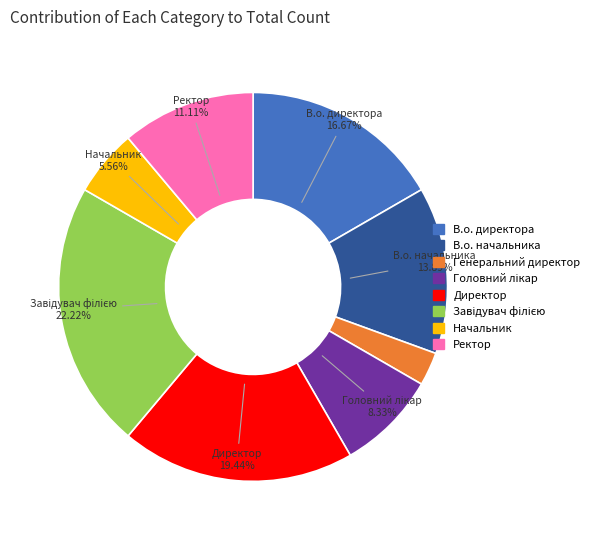

To the nearest percent, what is the difference between the largest and smallest slice percentages?

19%